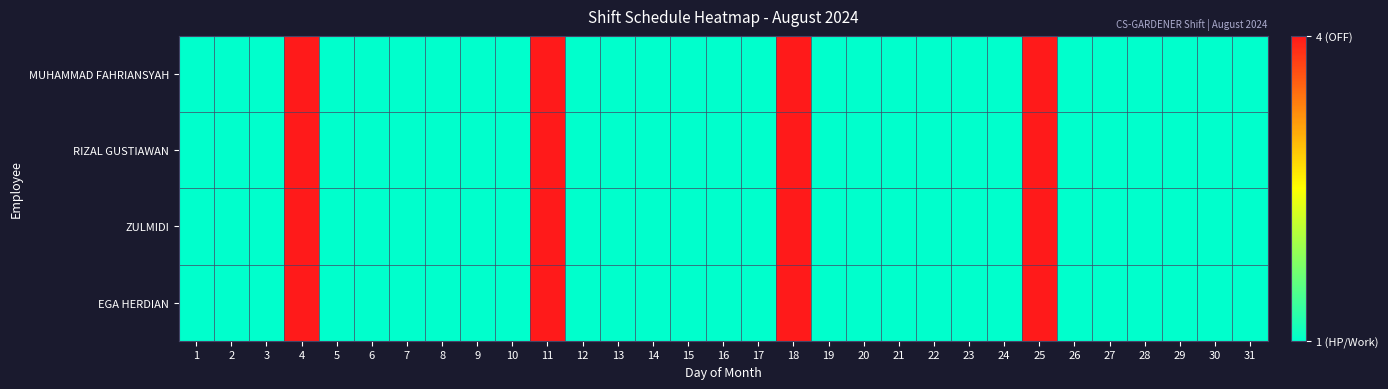

At which category is the sum across all series the highest?

4